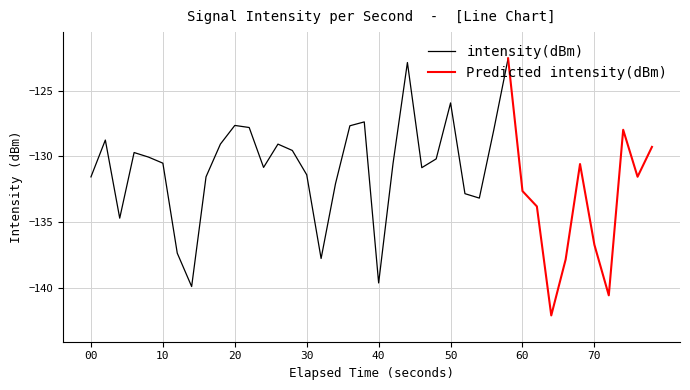

How many values exceed -130?

15